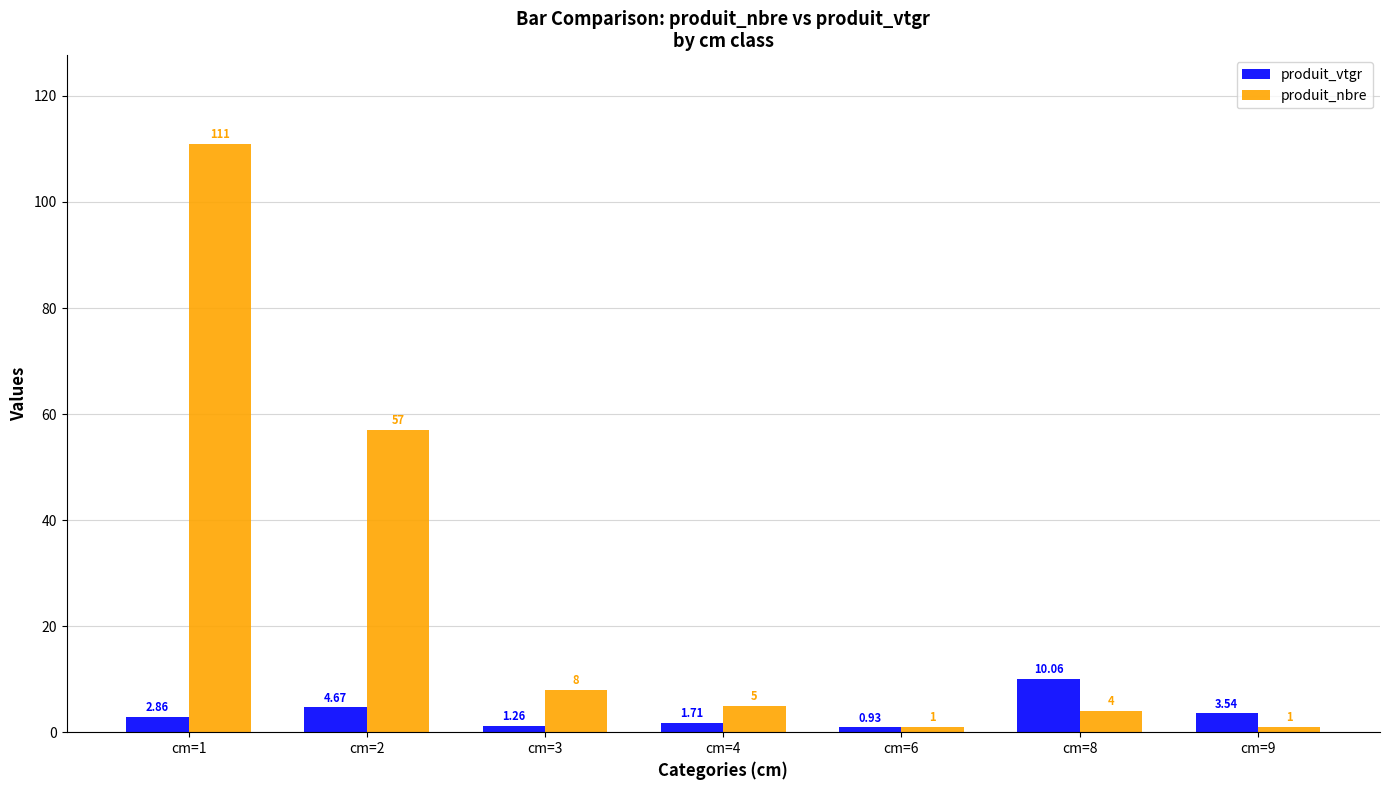

Between cm=8 and cm=9, which series saw the biggest shift?

produit_vtgr